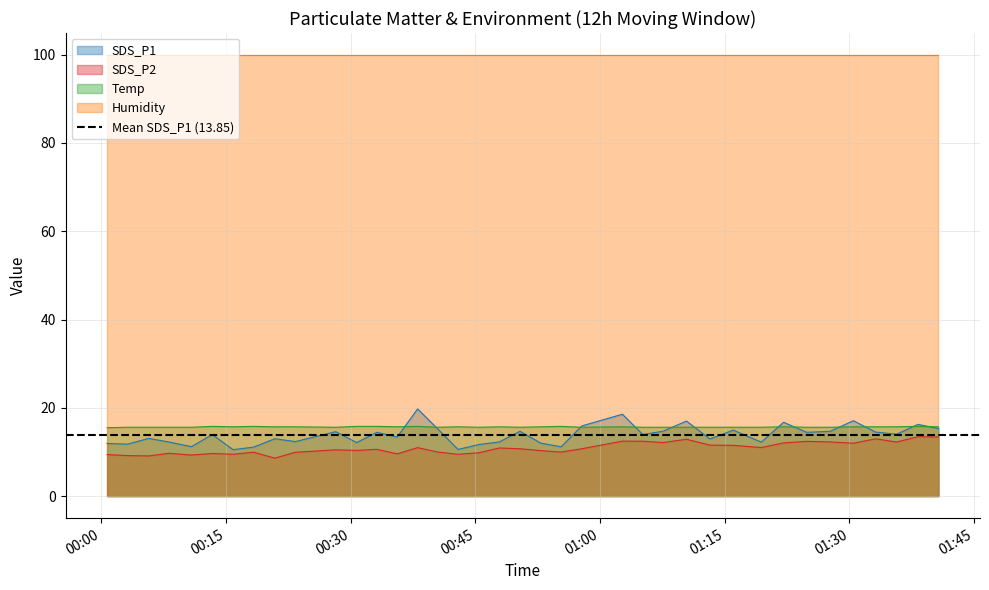

True or false: SDS_P2 and Temp cross at least once.

False